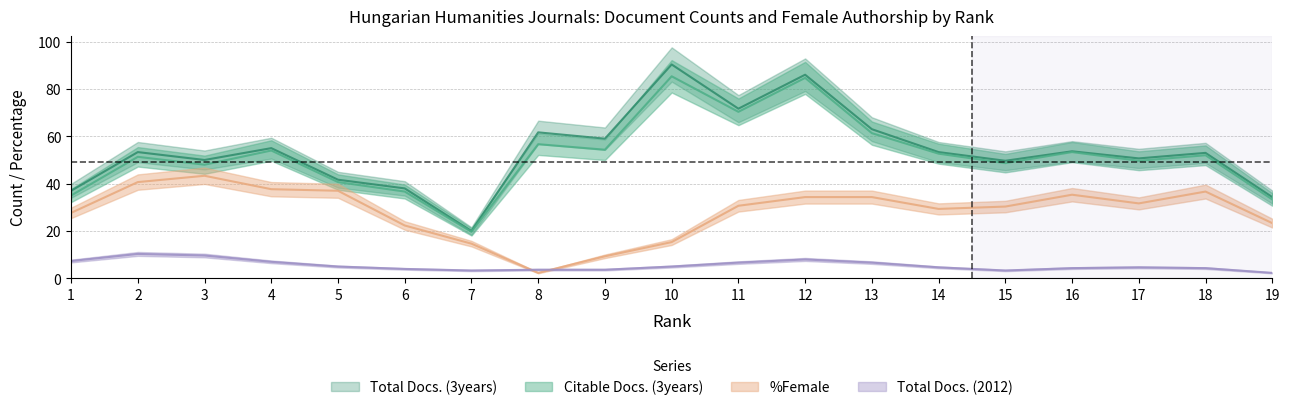

Is this an area chart (filled region under the line)?

No